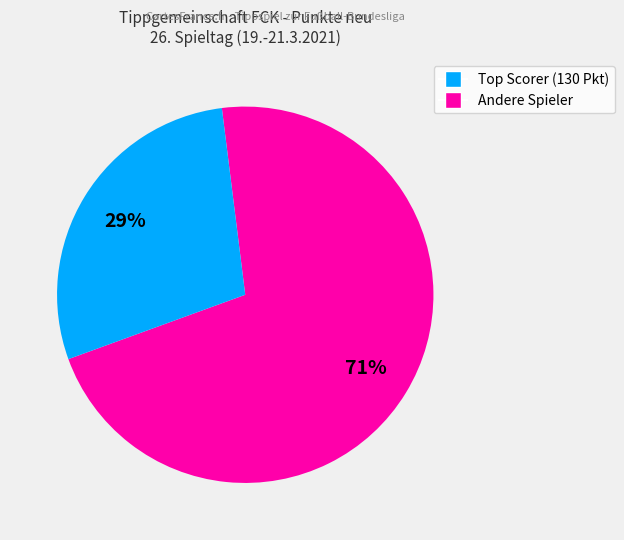

Is there a majority slice in this chart?

Yes